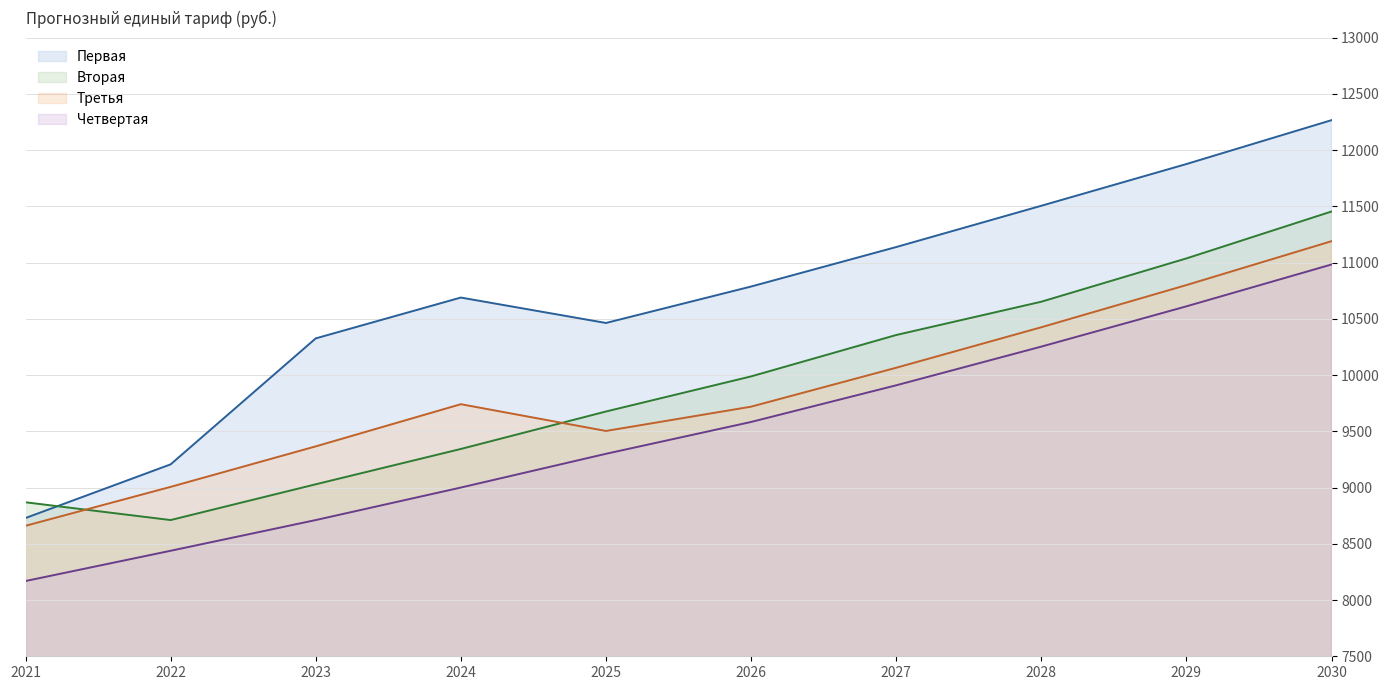

At which label is Первая closest to 10497?

2025